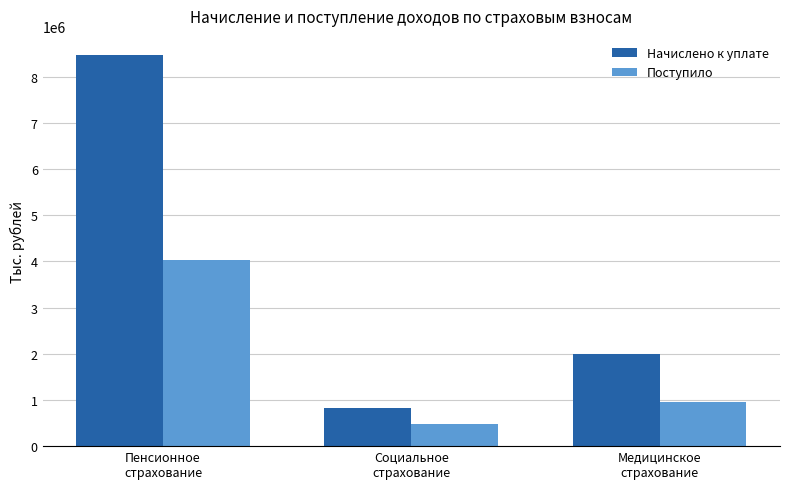

At how many categories does at least one series exceed 6331566?

1